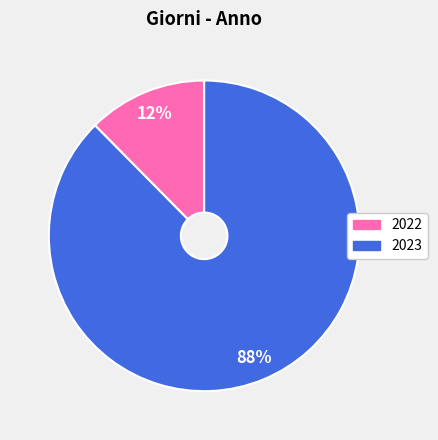

What is the largest slice in the pie chart?

2023